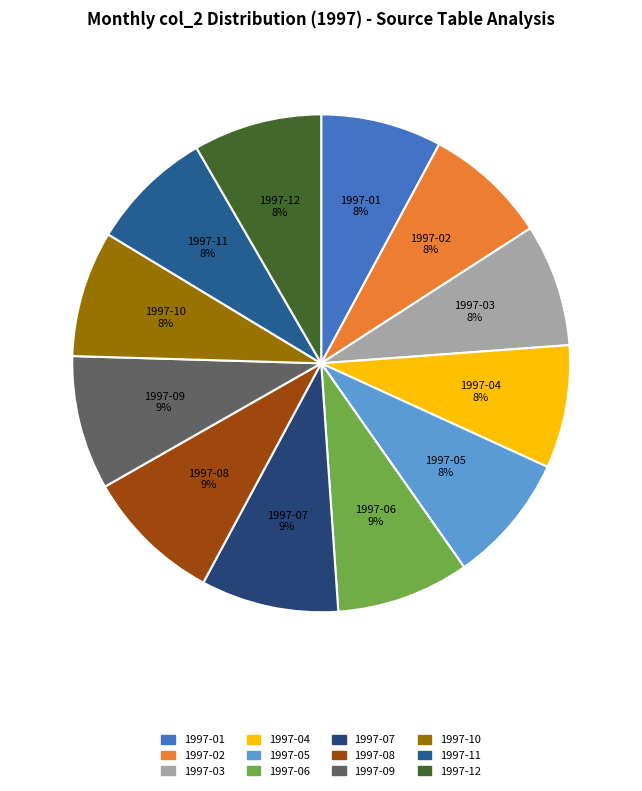

The 1997-06 slice represents 14% of the pie. True or false?

False